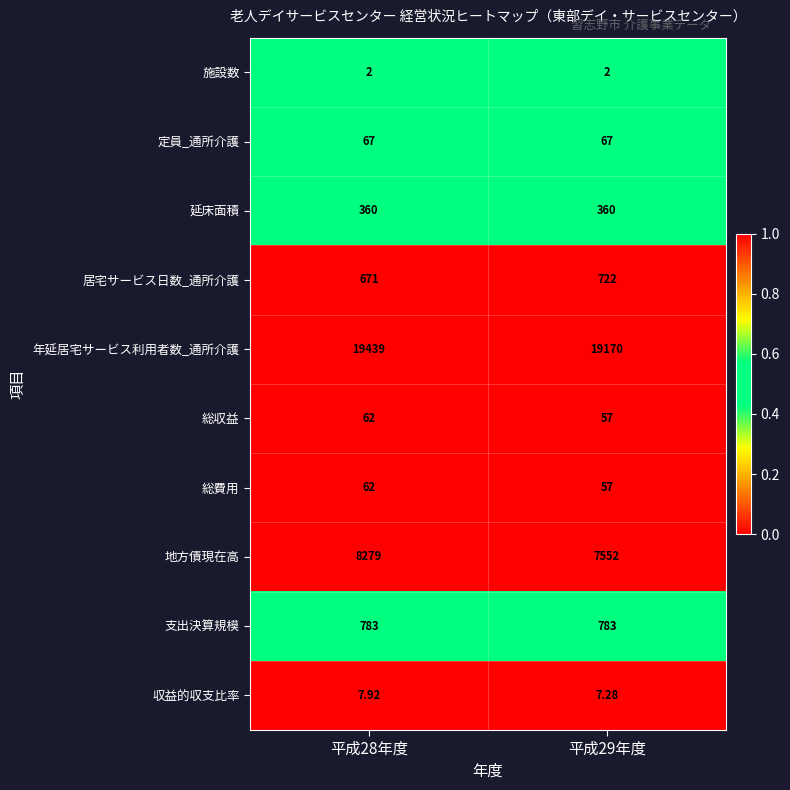

Between 平成28年度 and 平成29年度, which series saw the biggest shift?

地方債現在高